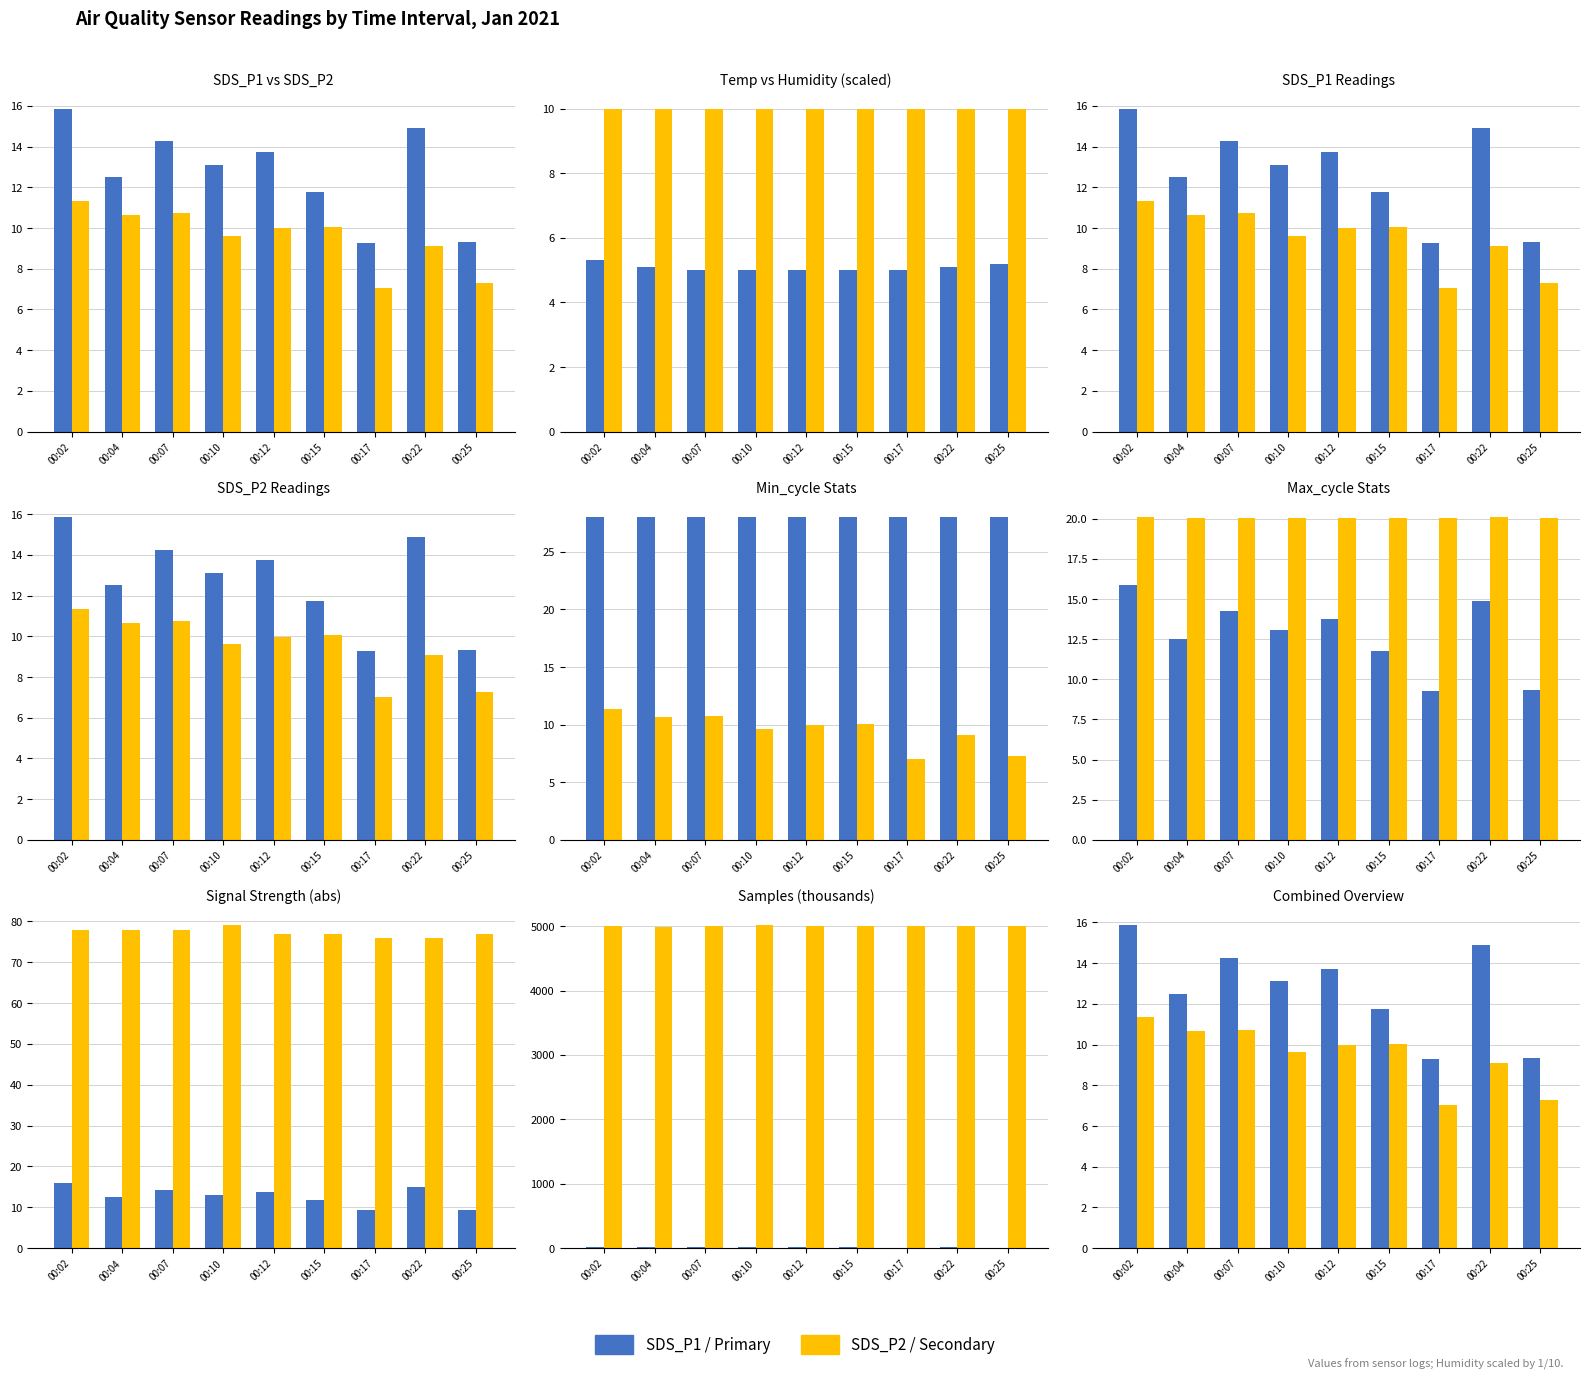

List the labels in order of SDS_P2 value, largest first.

00:02, 00:07, 00:04, 00:15, 00:12, 00:10, 00:22, 00:25, 00:17